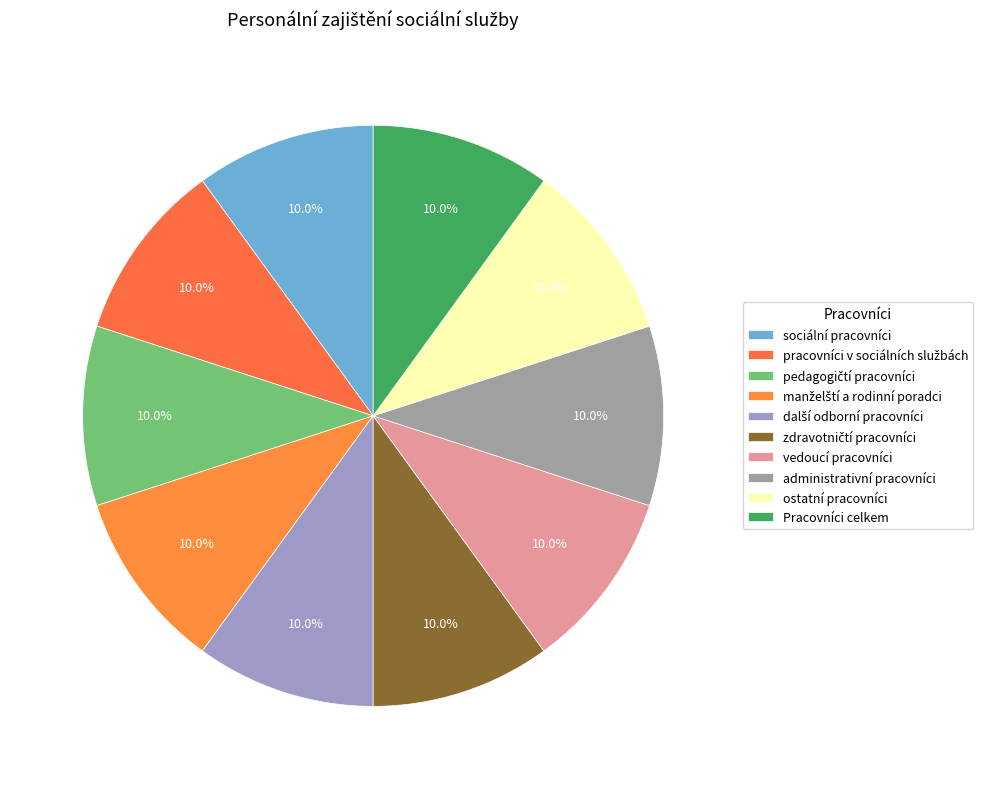

Is zdravotničtí pracovníci the majority of the pie?

No